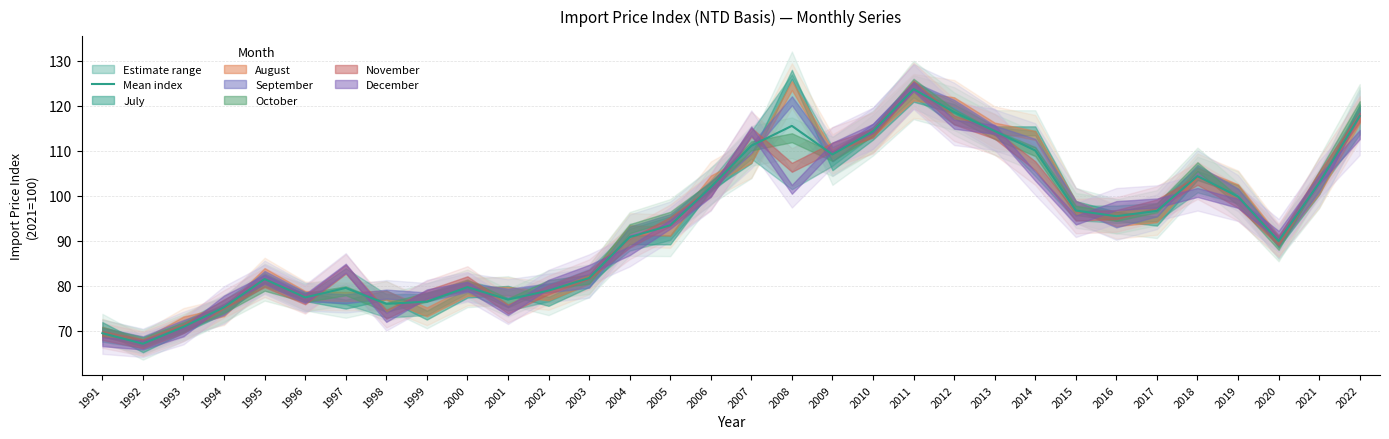

What is the difference between the values at 2021 and 1991?

33.4